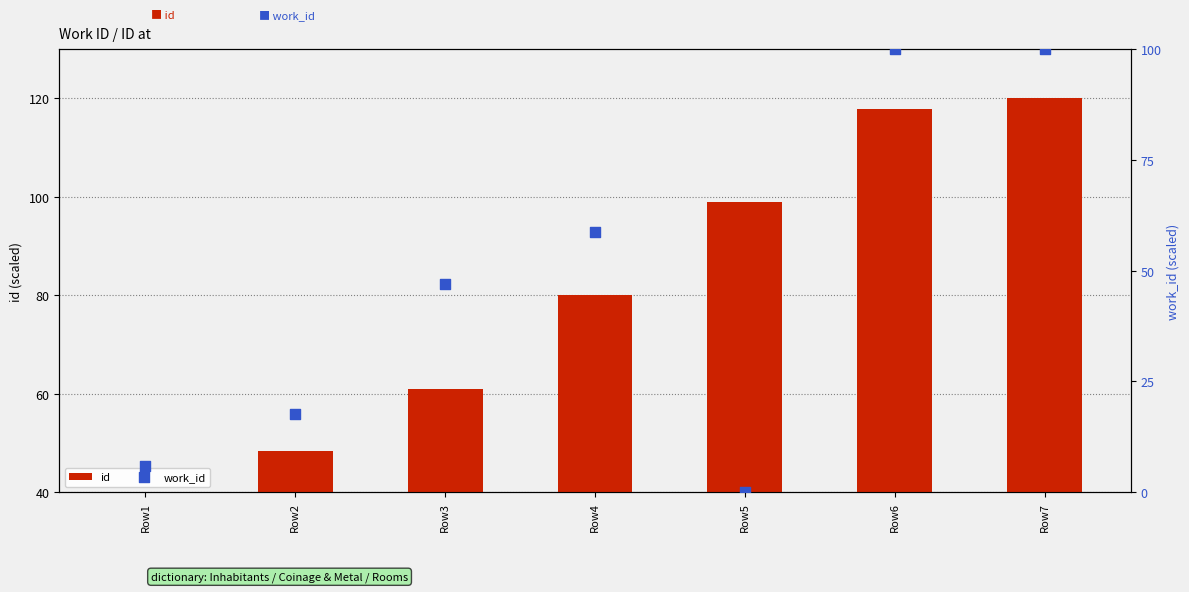

At which category is the sum across all series the highest?

Row7